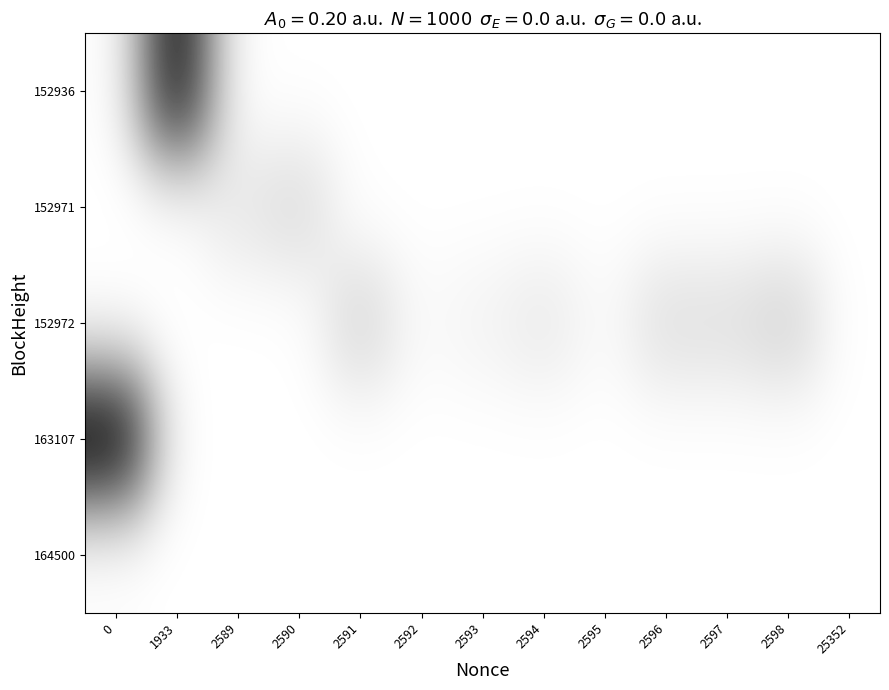

Reading left to right, what are all the values shown in this chart?

152936: 0=0.0	1933=1.0	2589=0.0	2590=0.0	2591=0.0	2592=0.0	2593=0.0	2594=0.0	2595=0.0	2596=0.0	2597=0.0	2598=0.0	25352=0.0
152971: 0=0.0	1933=0.0	2589=0.1	2590=0.2	2591=0.0	2592=0.0	2593=0.0	2594=0.0	2595=0.0	2596=0.0	2597=0.0	2598=0.0	25352=0.0
152972: 0=0.0	1933=0.0	2589=0.0	2590=0.0	2591=0.2	2592=0.0	2593=0.1	2594=0.1	2595=0.0	2596=0.1	2597=0.1	2598=0.2	25352=0.0
163107: 0=1.1	1933=0.0	2589=0.0	2590=0.0	2591=0.0	2592=0.0	2593=0.0	2594=0.0	2595=0.0	2596=0.0	2597=0.0	2598=0.0	25352=0.0
164500: 0=0.0	1933=0.0	2589=0.0	2590=0.0	2591=0.0	2592=0.0	2593=0.0	2594=0.0	2595=0.0	2596=0.0	2597=0.0	2598=0.0	25352=0.0